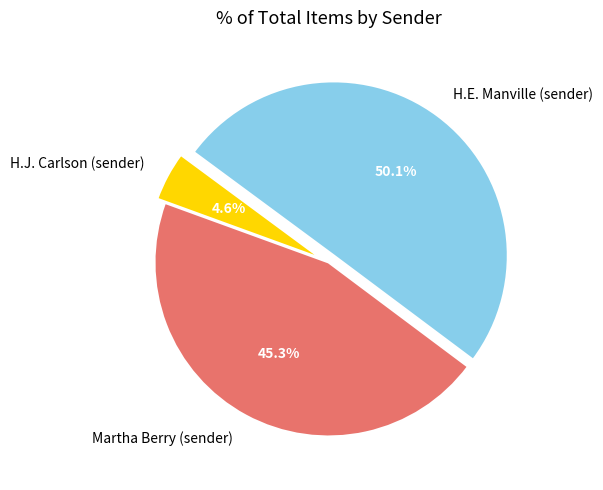

Does Martha Berry (sender) account for over 50% of the chart?

No